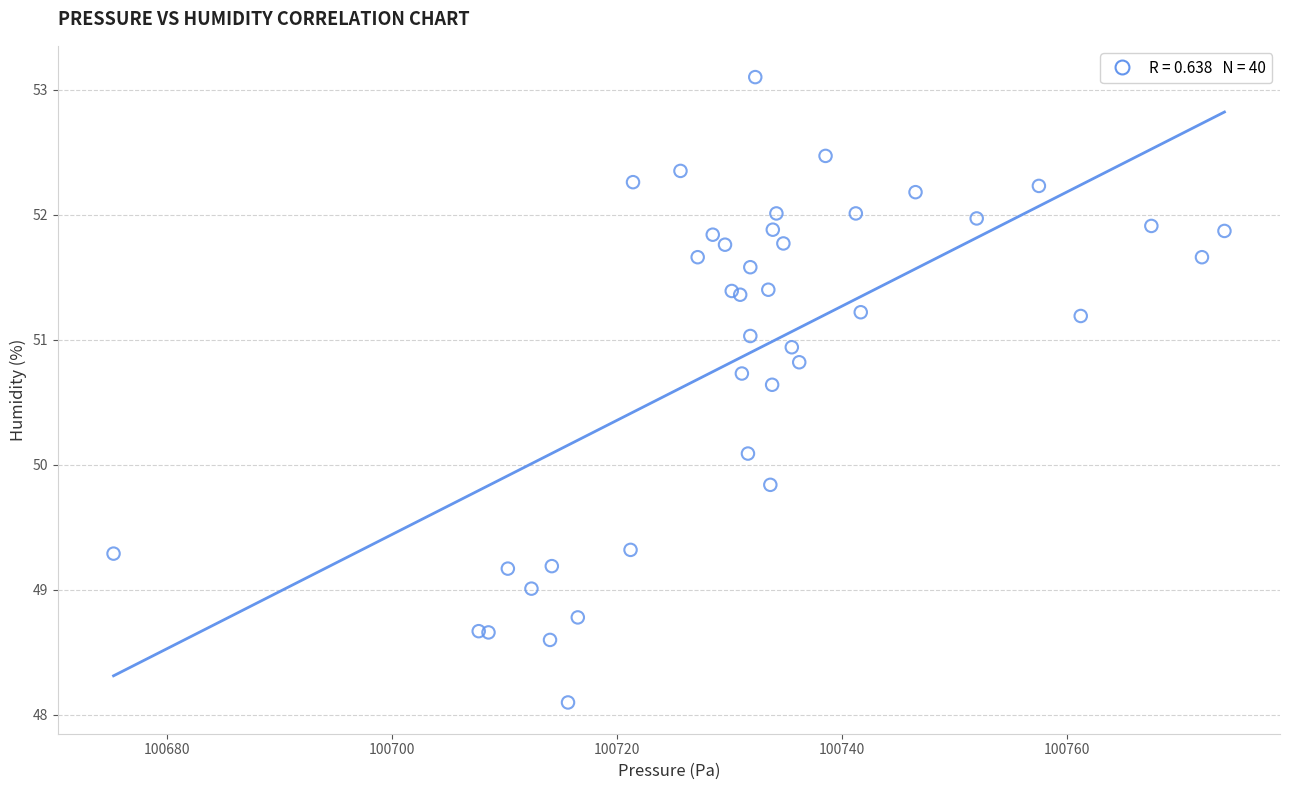

What Y value in the scatter plot is closest to 50?

50.1